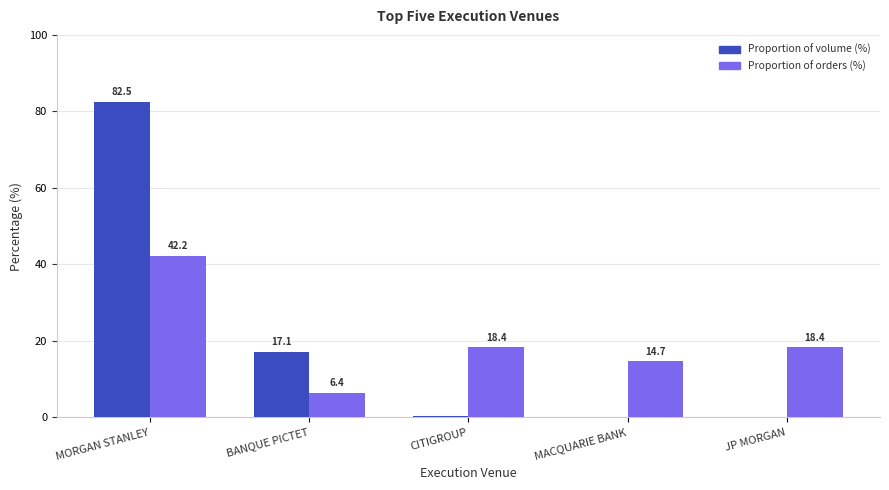

At which category is the sum across all series the highest?

MORGAN STANLEY